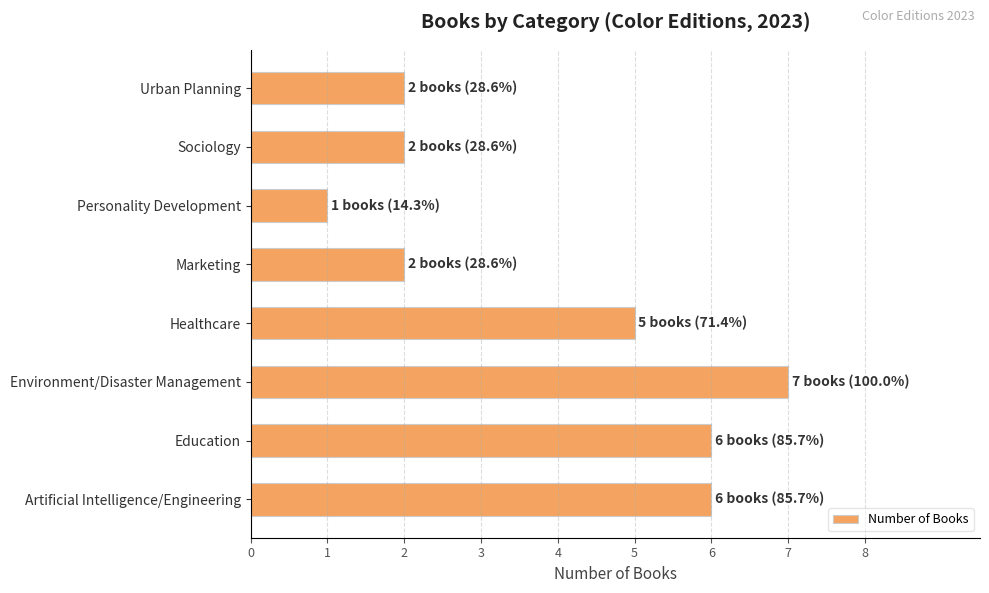

What is the difference between the second highest and second lowest values?

4